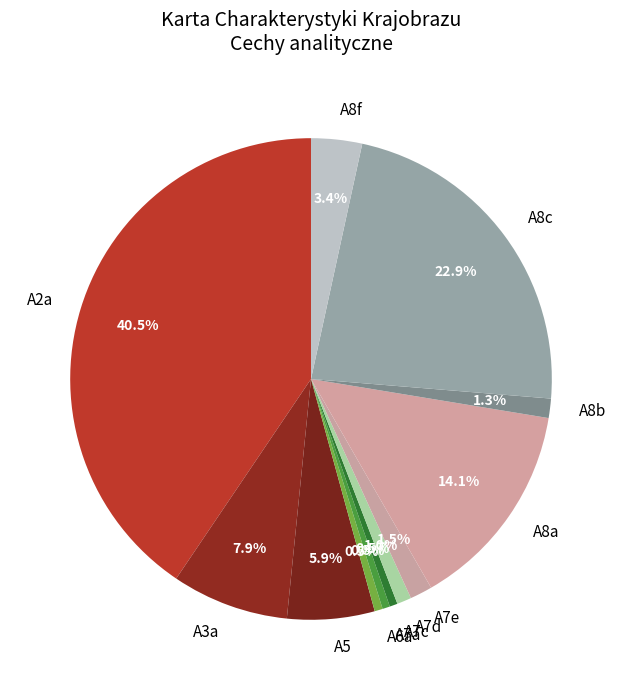

Which slice is the largest?

A2a